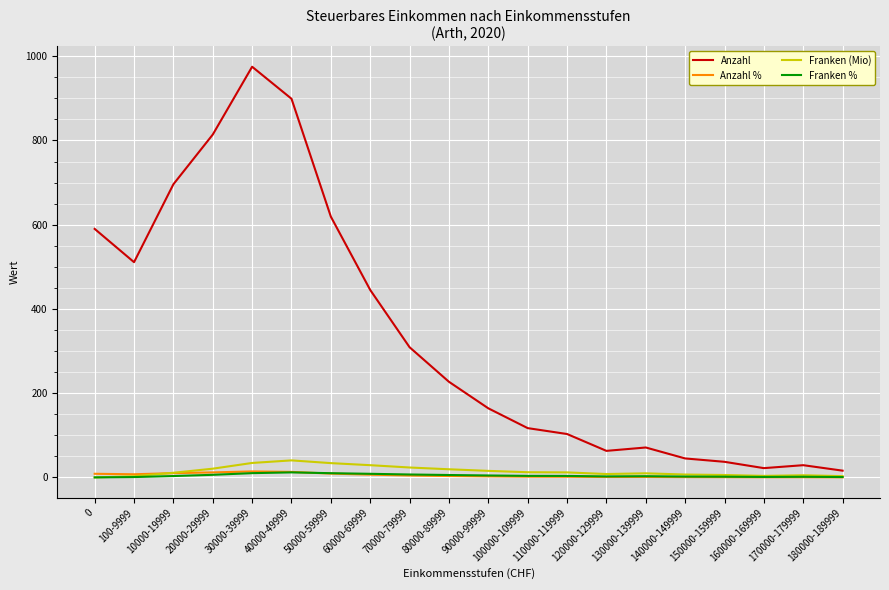

Which series has the largest range (max minus min)?

Anzahl